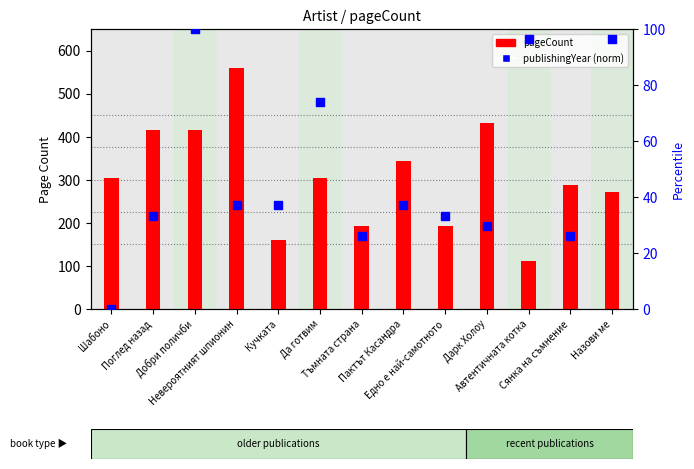

Which series reaches the minimum Y coordinate?

publishingYear (norm)